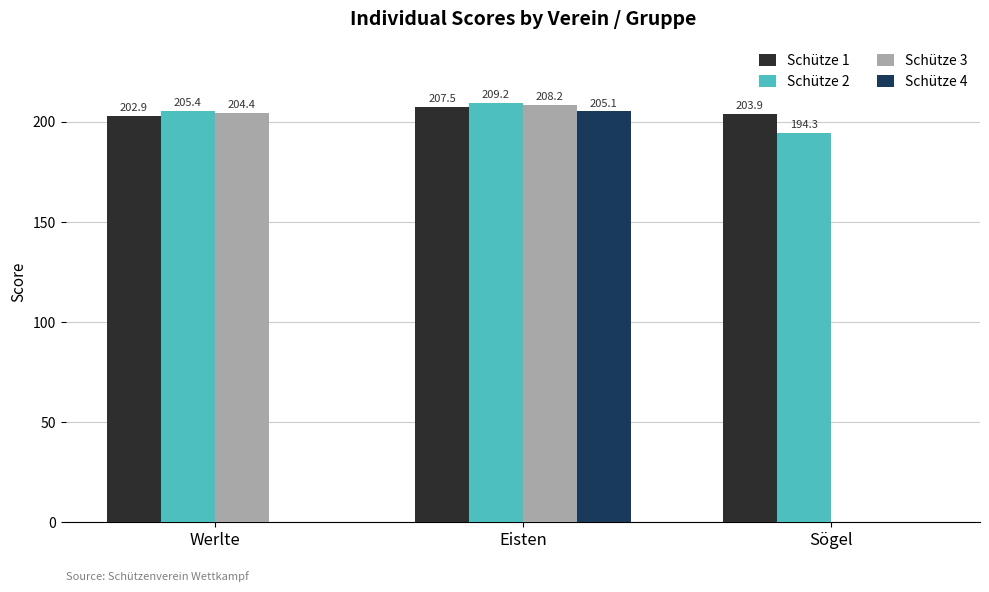

Reading left to right, extract all data points from this chart.

Schütze 1: Werlte=202.9	Eisten=207.5	Sögel=203.9
Schütze 2: Werlte=205.4	Eisten=209.2	Sögel=194.3
Schütze 3: Werlte=204.4	Eisten=208.2	Sögel=0.0
Schütze 4: Werlte=0.0	Eisten=205.1	Sögel=0.0